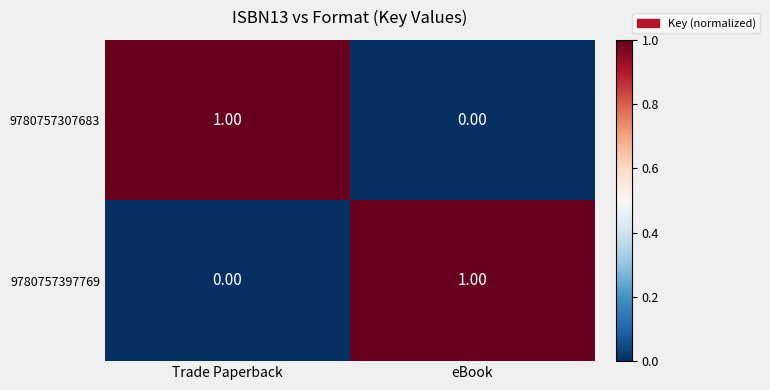

At how many categories does at least one series exceed 0?

2